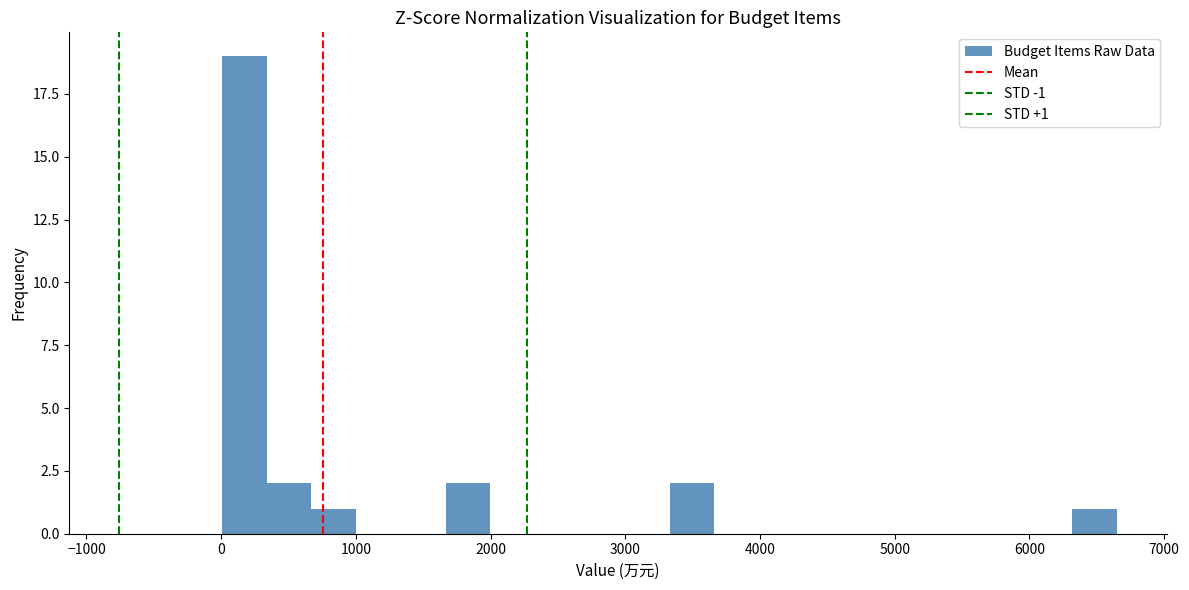

Read against the x-axis, roughly where is the centre of the tallest bar?

200